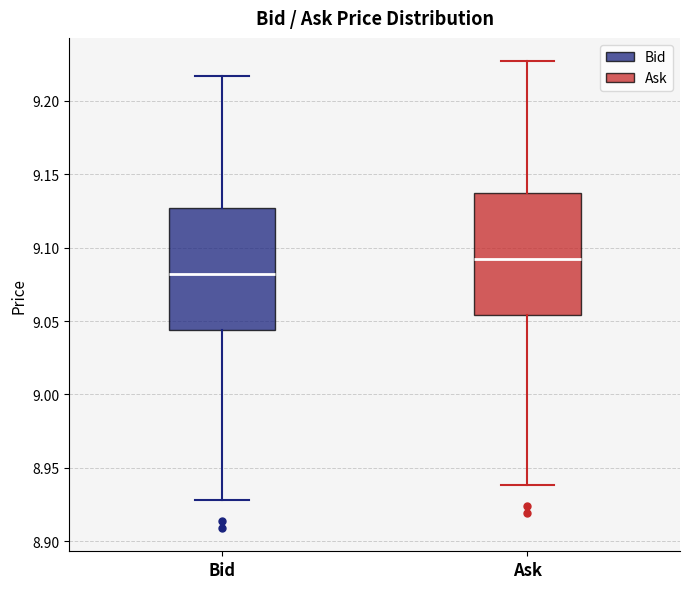

Reading left to right, read every box against the y-axis: the position of its median line, the range the box covers, and the ends of its whiskers. The values are not printed on the chart, so give them approximately, as read against the axis.

Bid: median 9.080, box 9.045 to 9.125, whiskers 8.930 to 9.215
Ask: median 9.090, box 9.055 to 9.135, whiskers 8.940 to 9.225